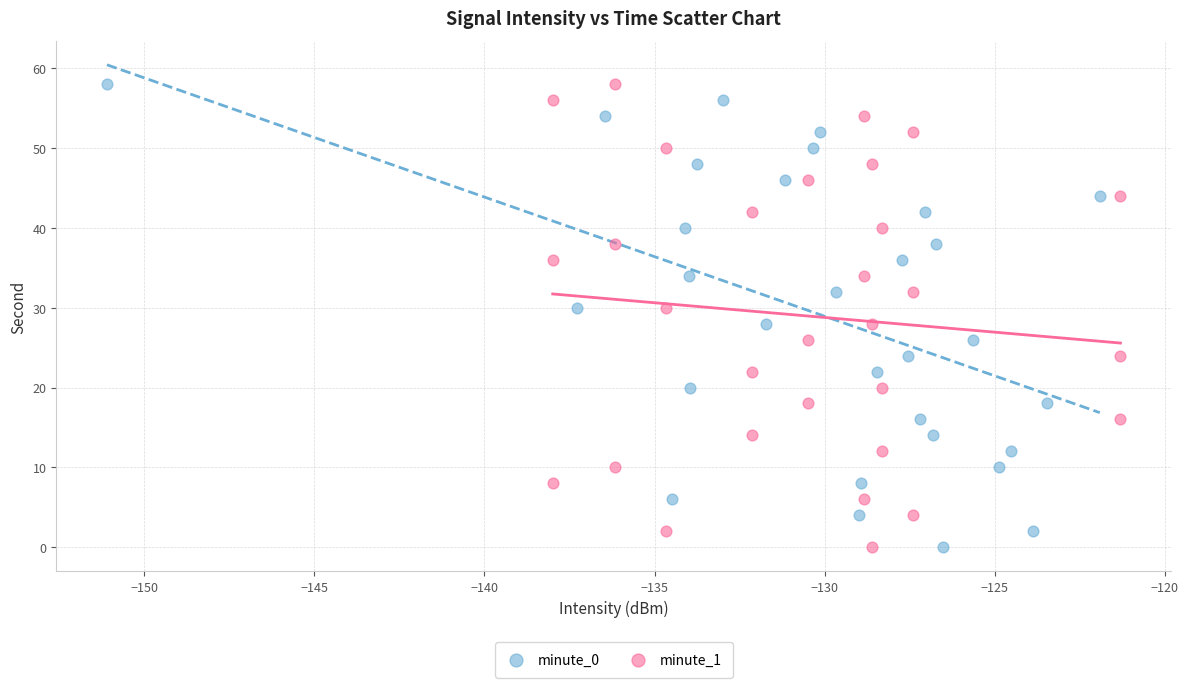

What are all the series names shown in the legend?

minute_0, minute_1